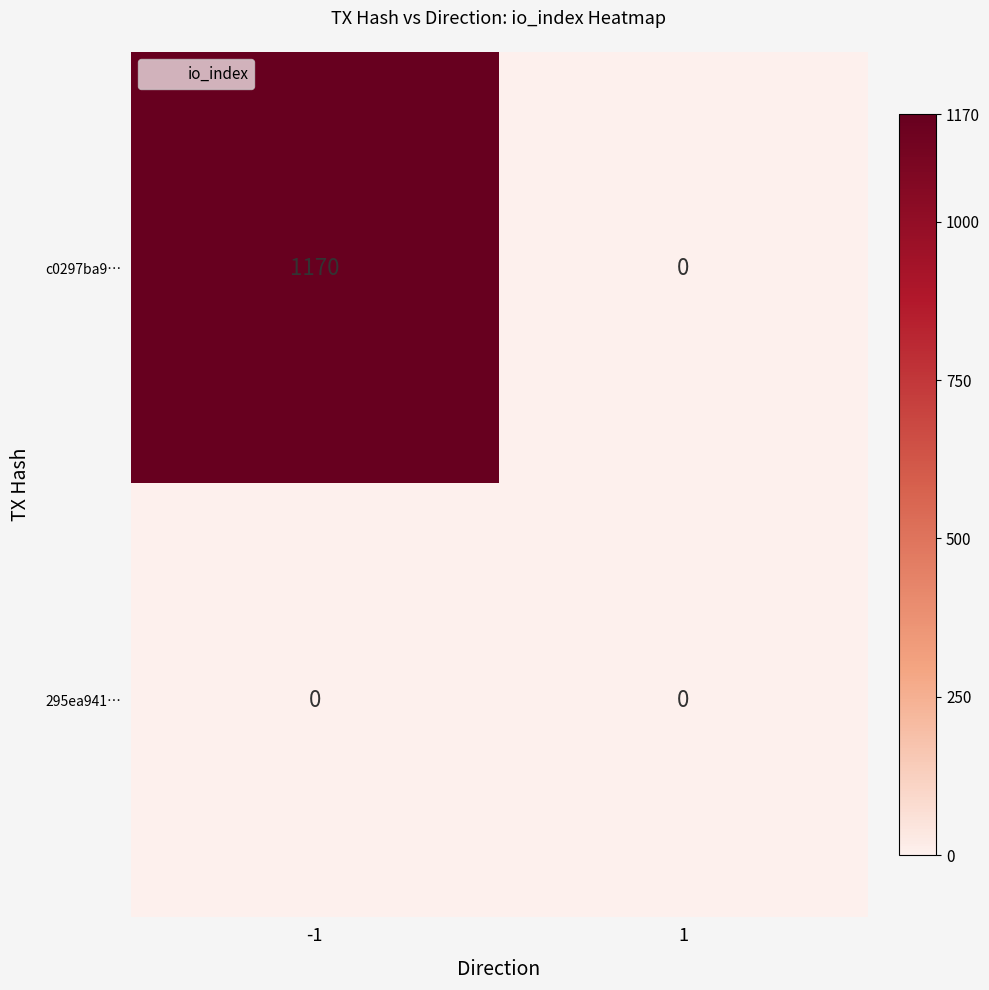

Read the c0297ba9… value at -1, to the nearest 50.

1150